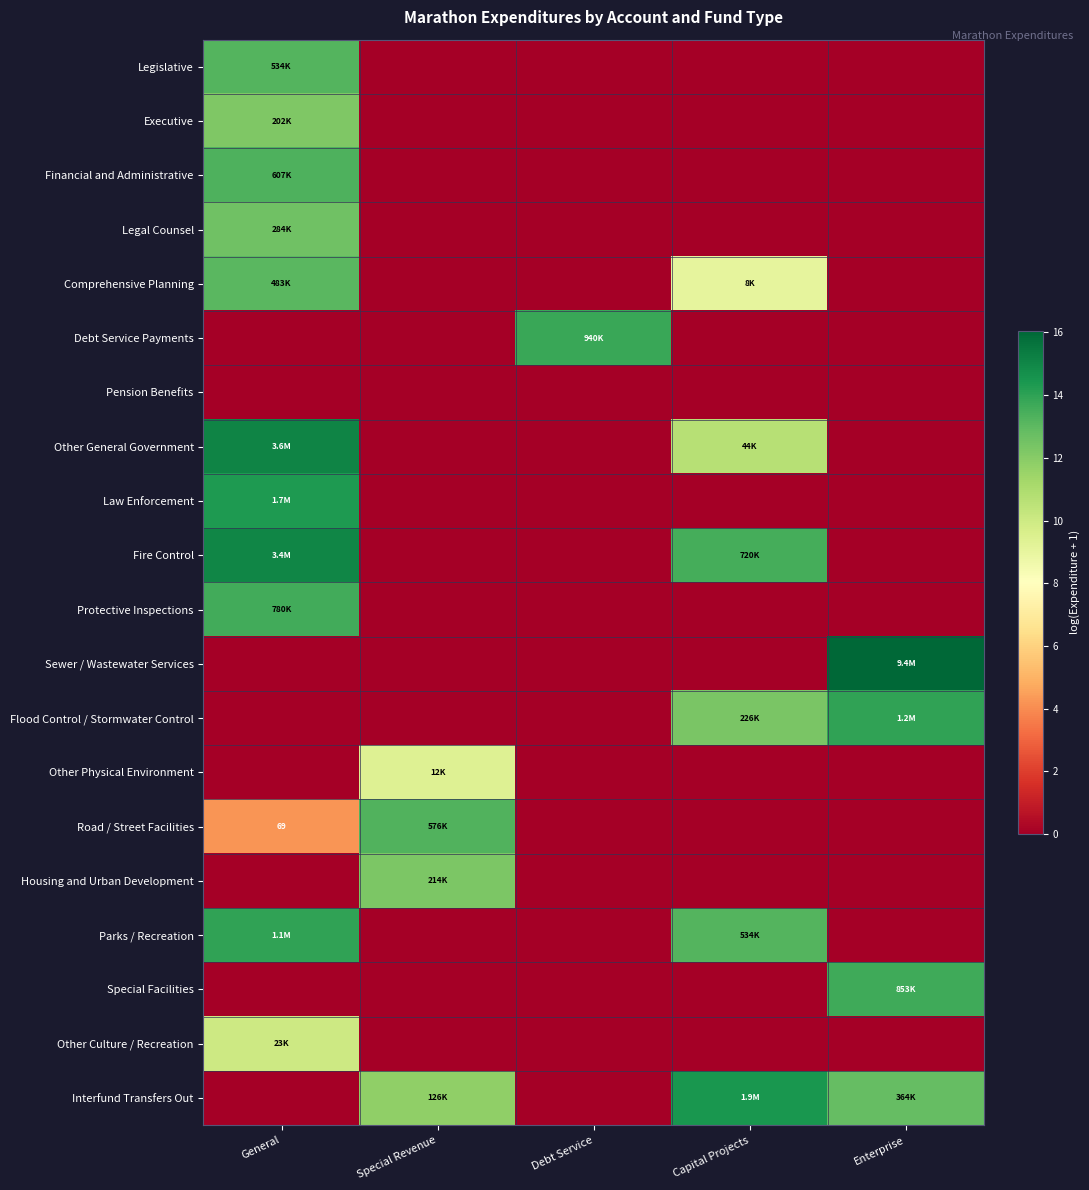

What is the difference between the highest and lowest values at General?

15.1